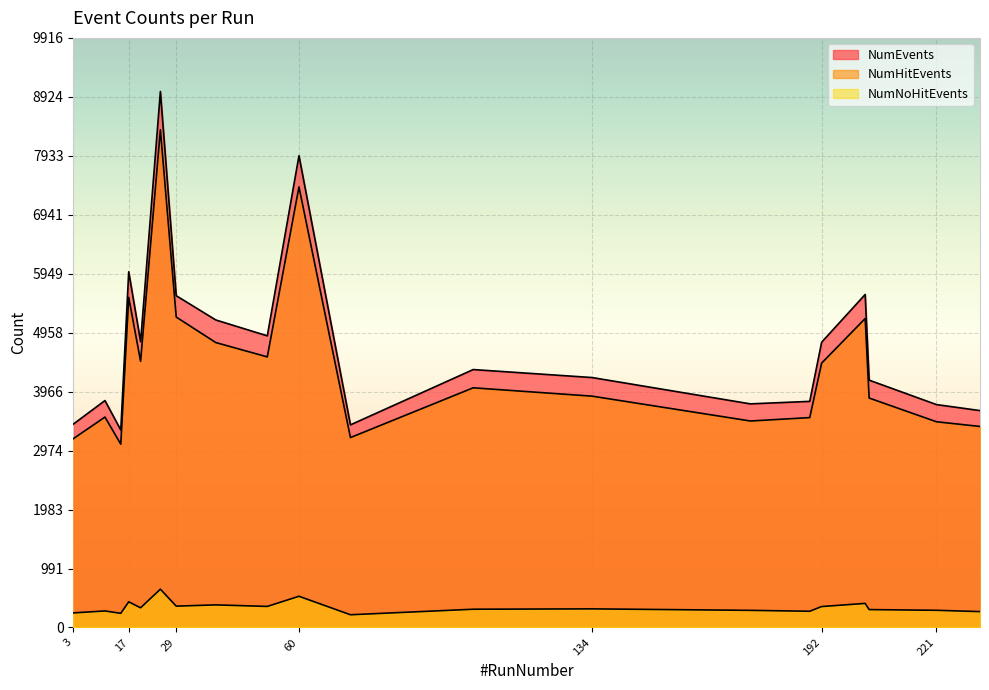

At which category is the sum across all series the highest?

25